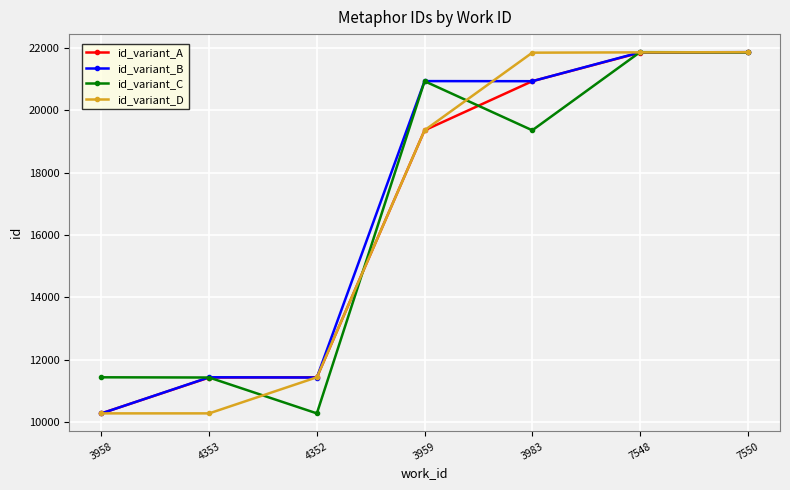

What is the total value across all series at 7550?

87432